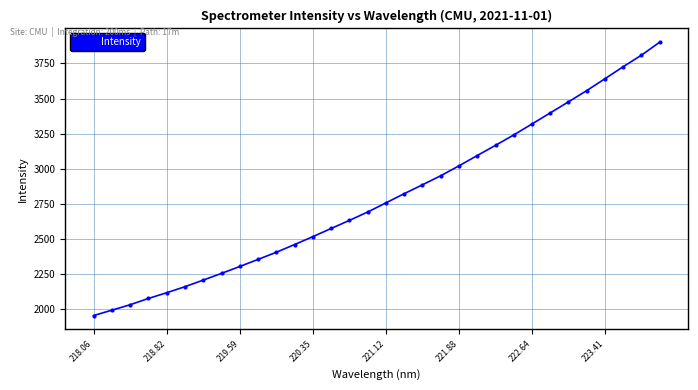

What is the value of the 20th point from the left?

2949.6